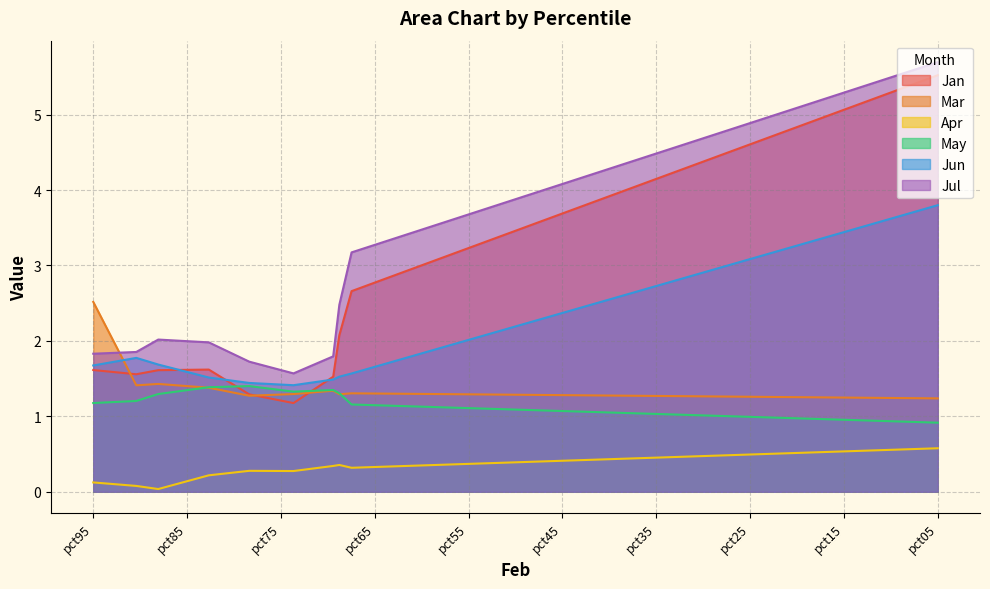

At which category is the sum across all series the highest?

pct05